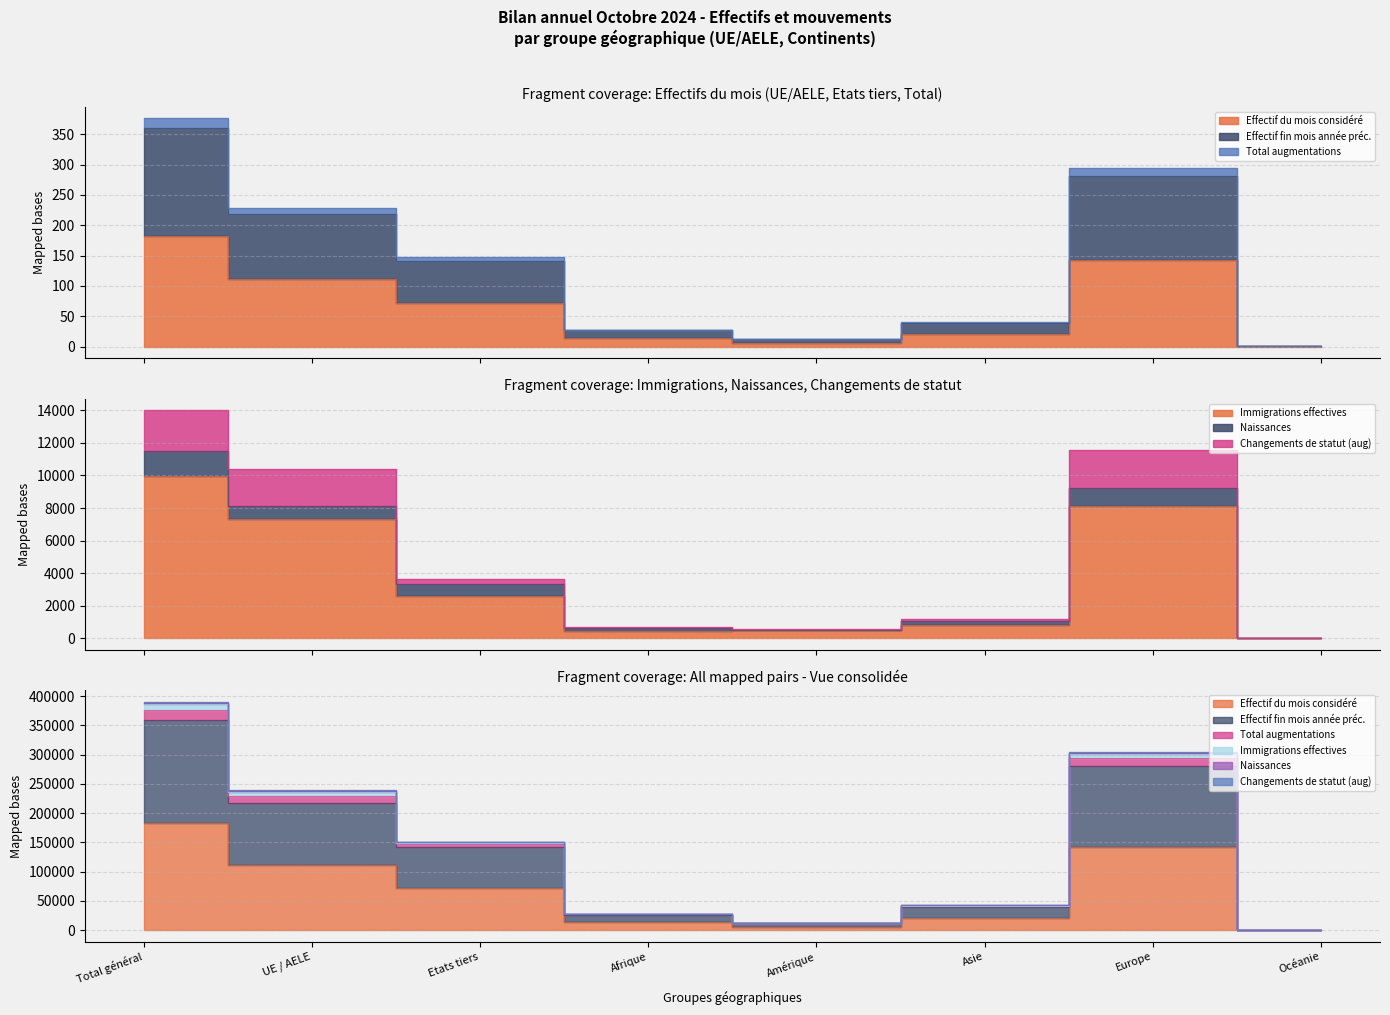

How many lines are shown in the chart?

6